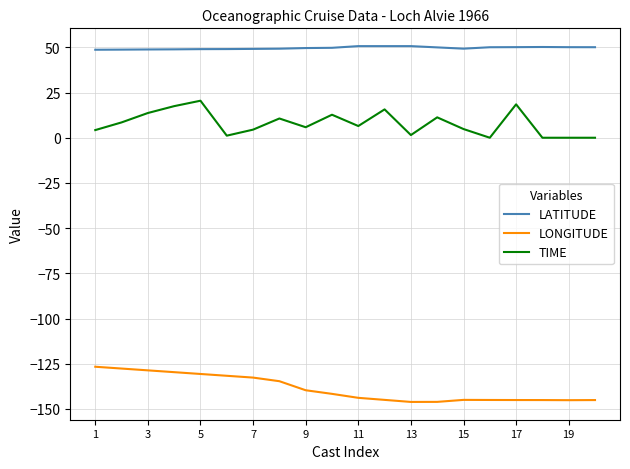

List the series in order of their overall mean, lowest first.

LONGITUDE, TIME, LATITUDE